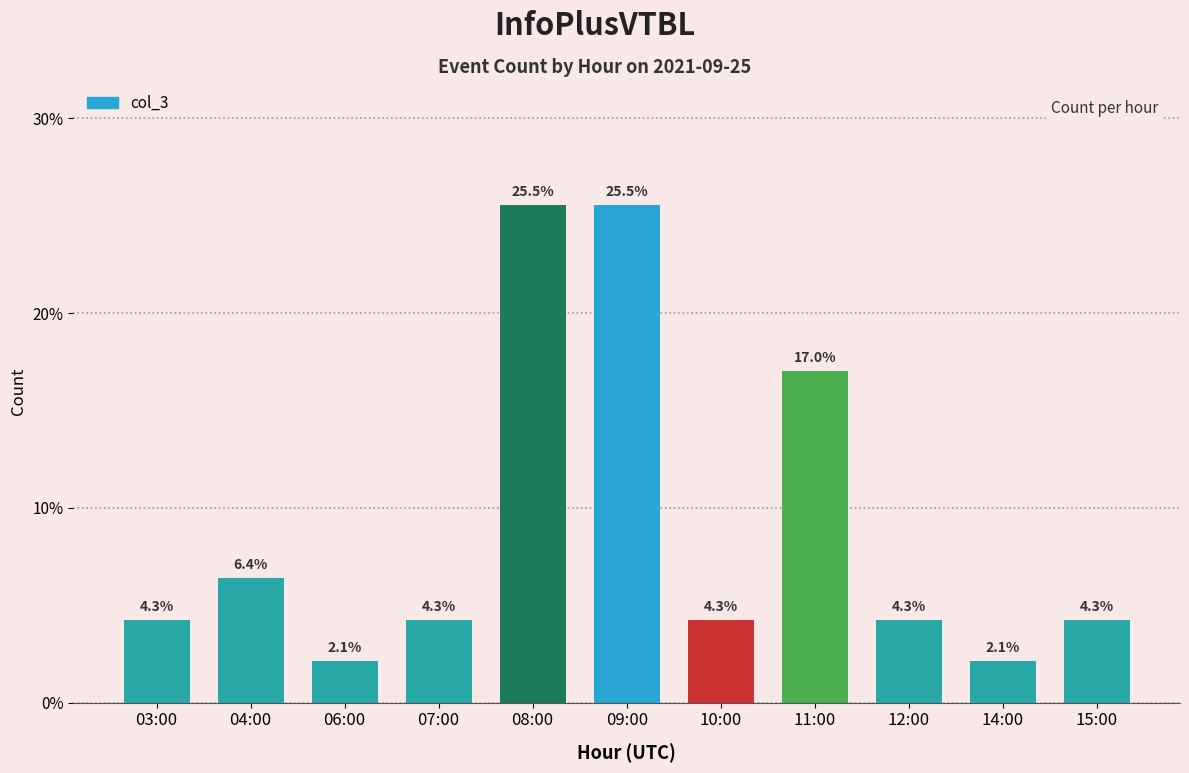

What value does the data have at 04:00?

6.4